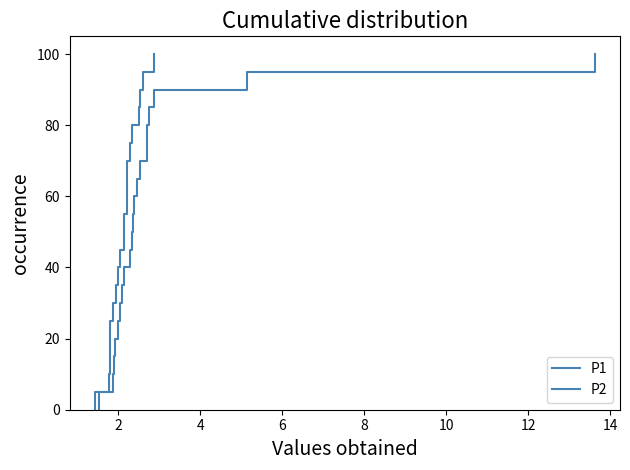

True or false: P1 and P2 intersect in this chart.

False